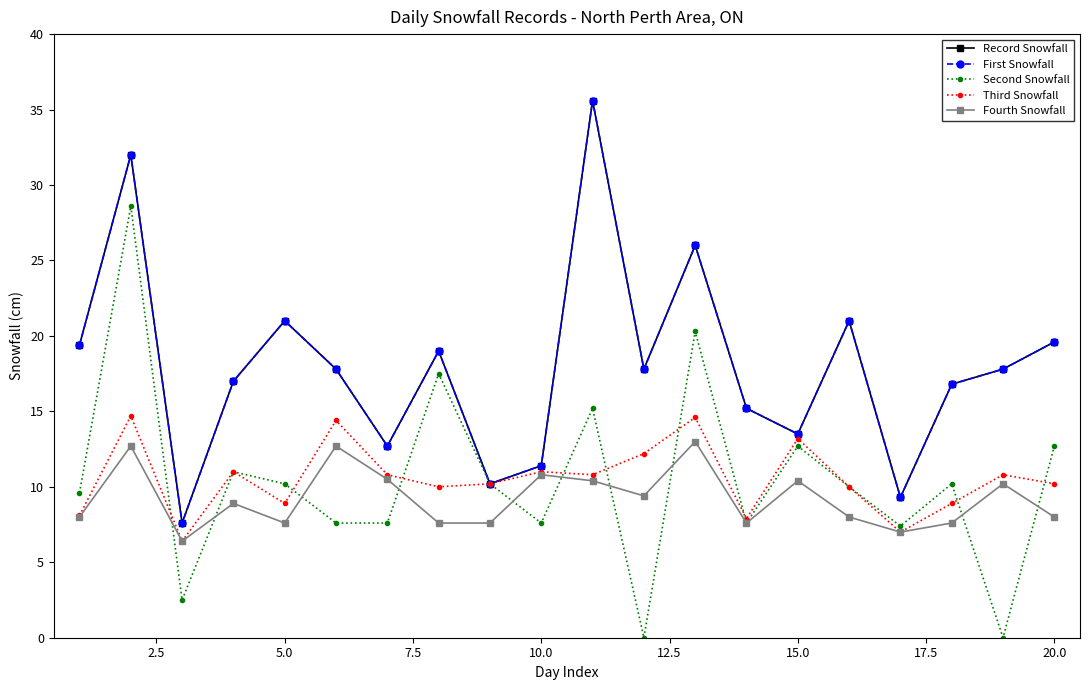

Which series has the largest range (max minus min)?

Second Snowfall